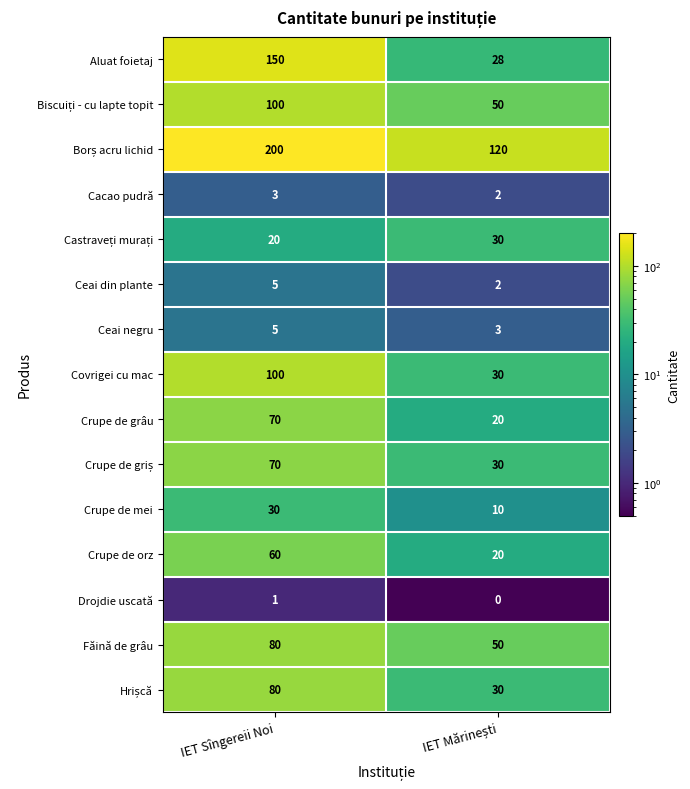

Which series has the widest spread of values?

Aluat foietaj